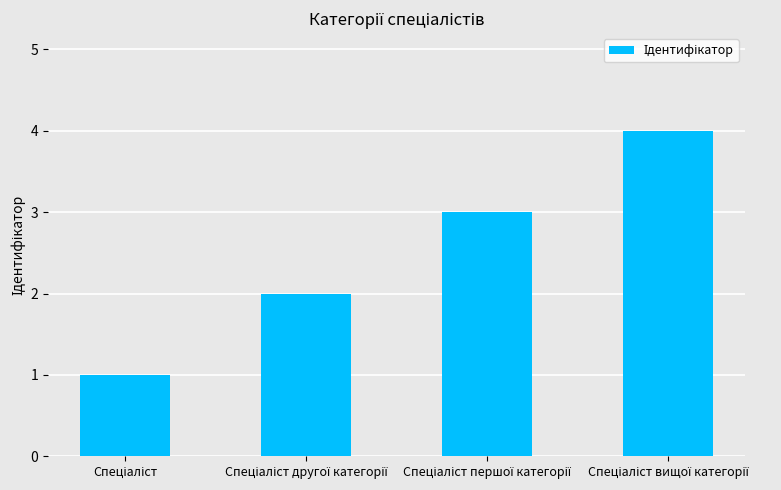

Reading left to right, list all the values displayed in this chart.

1	2	3	4